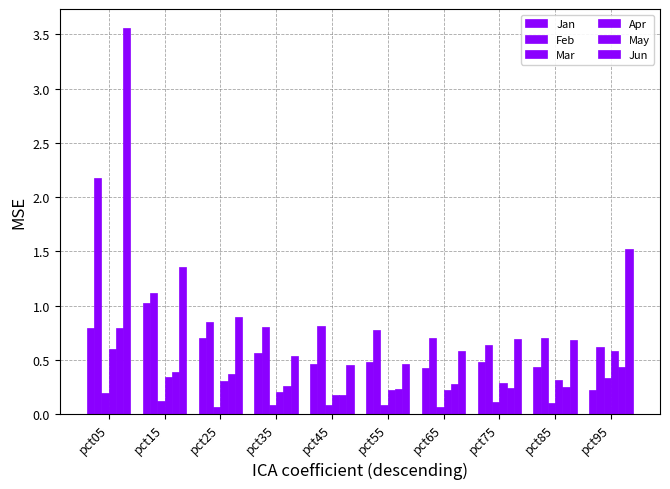

Does the chart contain any negative values?

No